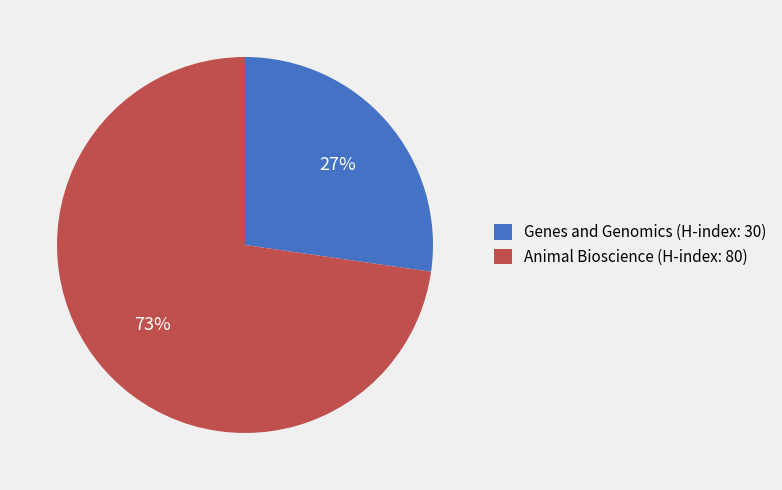

Is Animal Bioscience (H-index: 80) the majority of the pie?

Yes